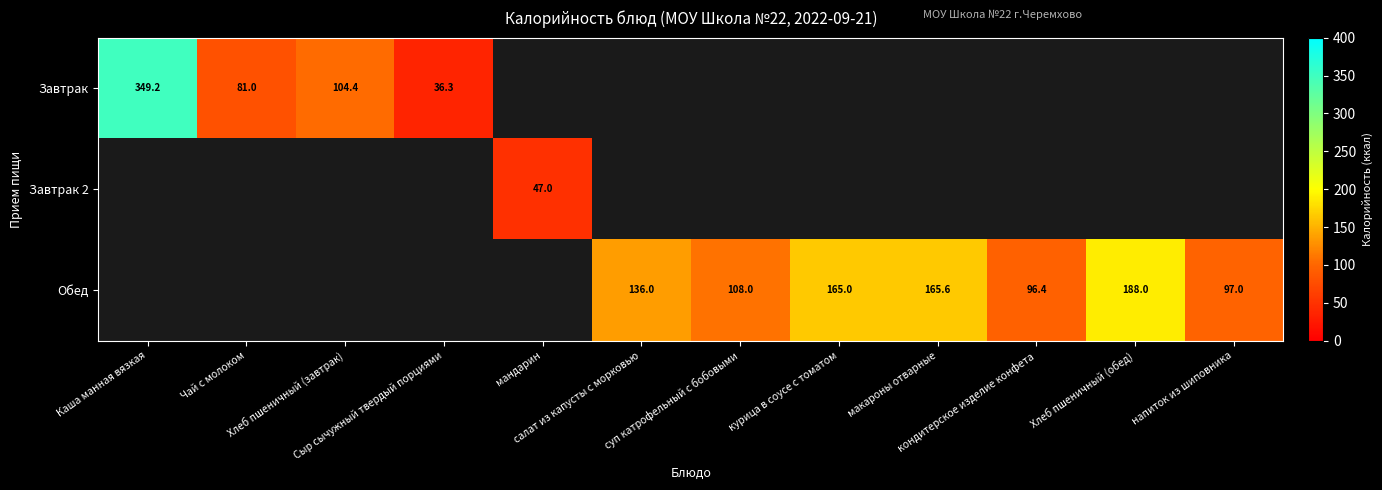

Between мандарин and суп катрофельный с бобовыми, which is larger?

суп катрофельный с бобовыми